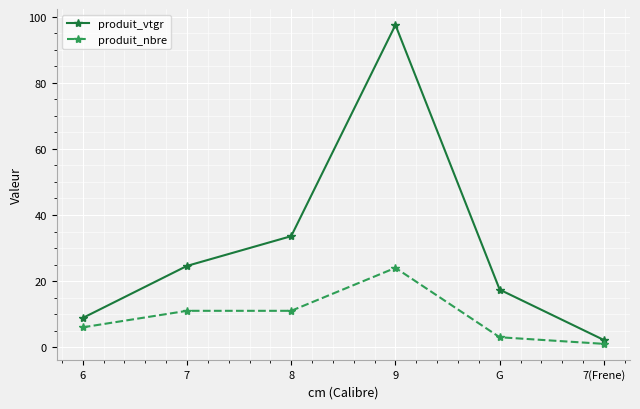

What is the value of the produit_nbre point at the 2nd from the left?

11.0